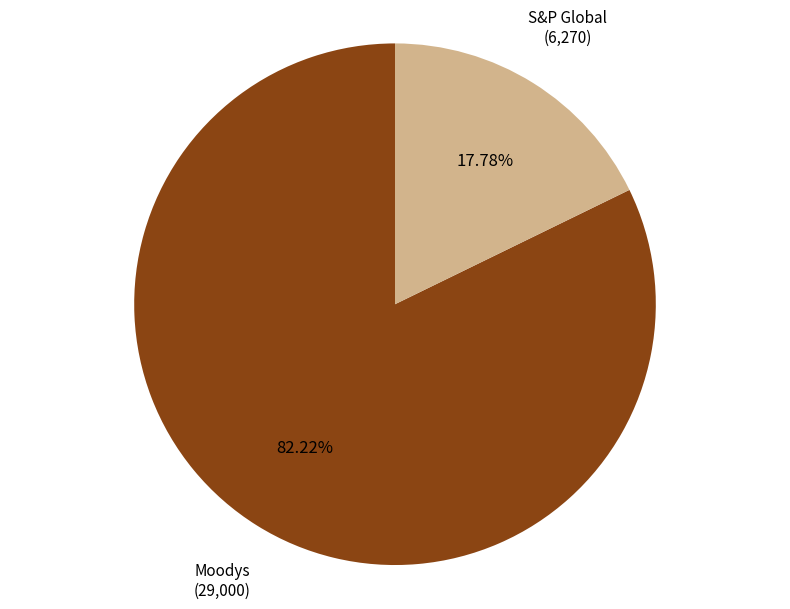

Is there a majority slice in this chart?

Yes